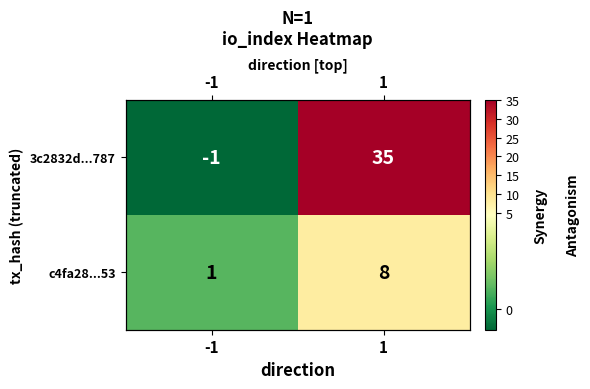

Rank the series by their average value, from highest to lowest.

3c2832d...787, c4fa28...53